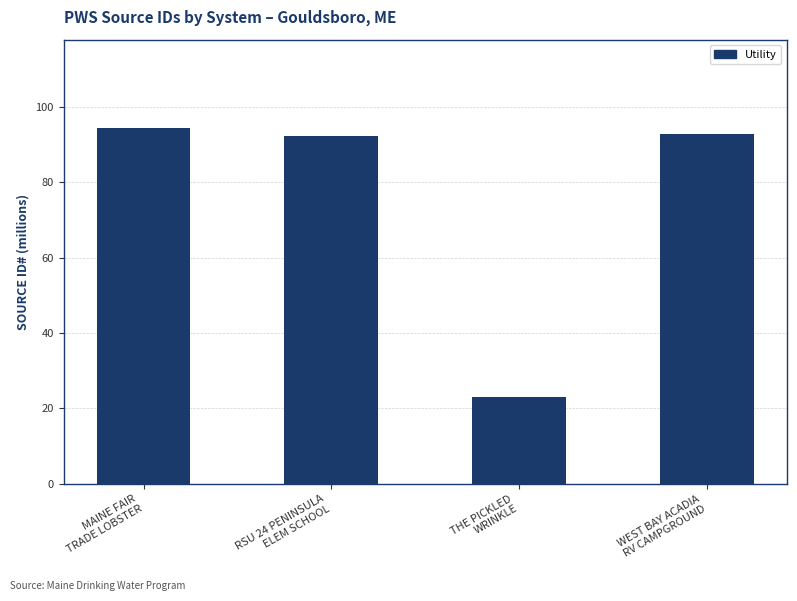

Which has a higher value, THE PICKLED
WRINKLE or RSU 24 PENINSULA
ELEM SCHOOL?

RSU 24 PENINSULA
ELEM SCHOOL